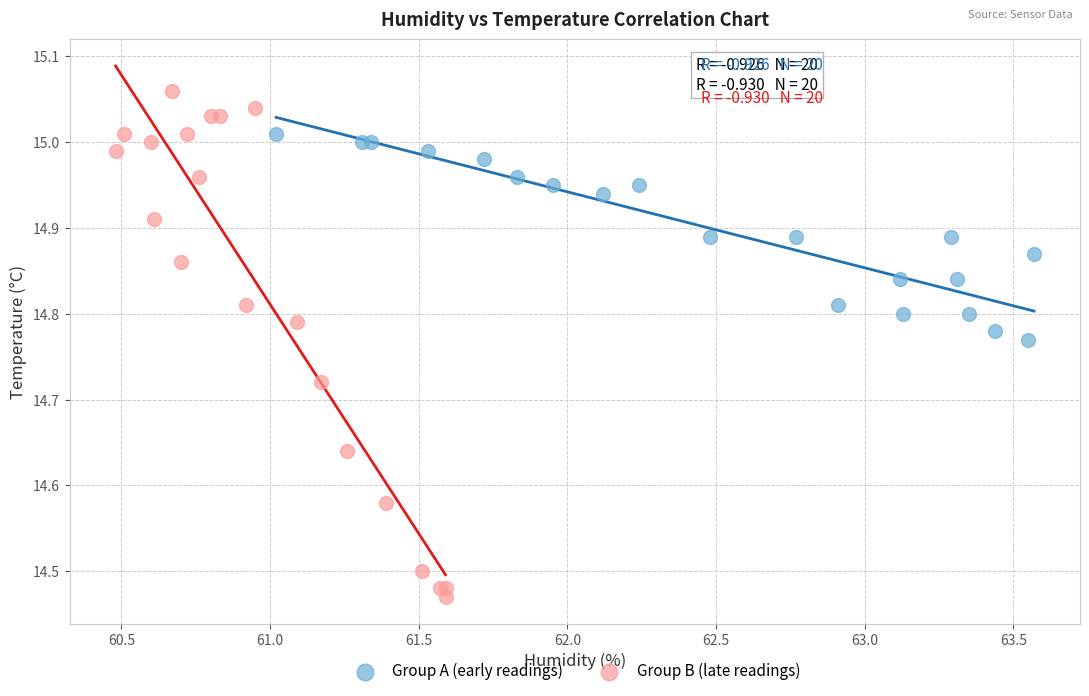

Which series contains the highest Y value?

Group B (late readings)